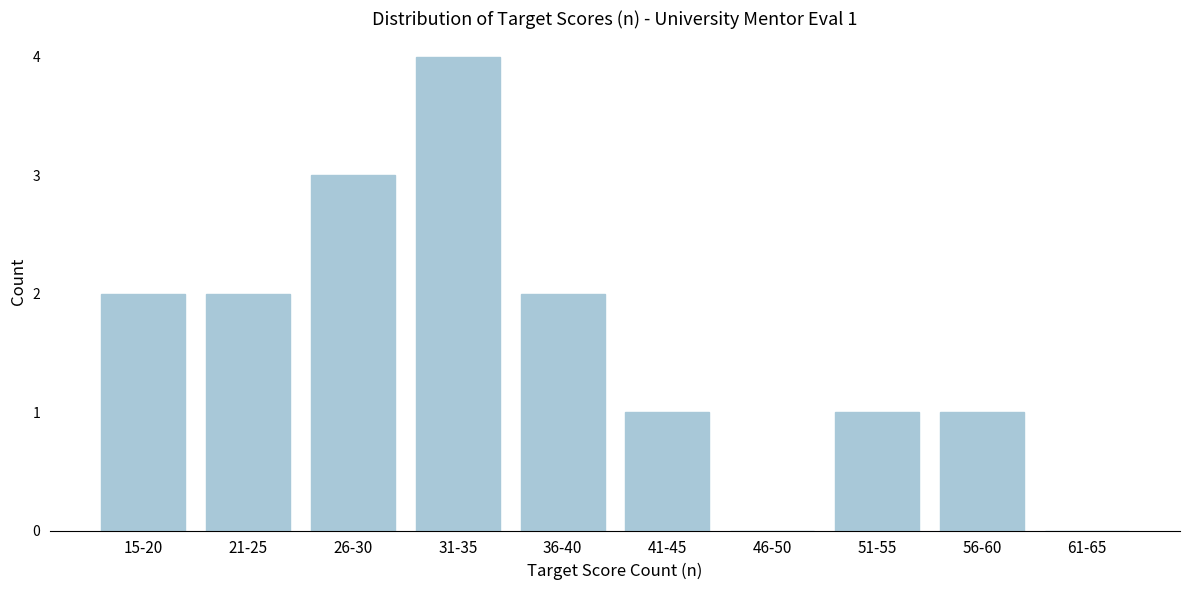

Reading right to left, list all the values displayed in this chart.

61-65=0	56-60=1	51-55=1	46-50=0	41-45=1	36-40=2	31-35=4	26-30=3	21-25=2	15-20=2